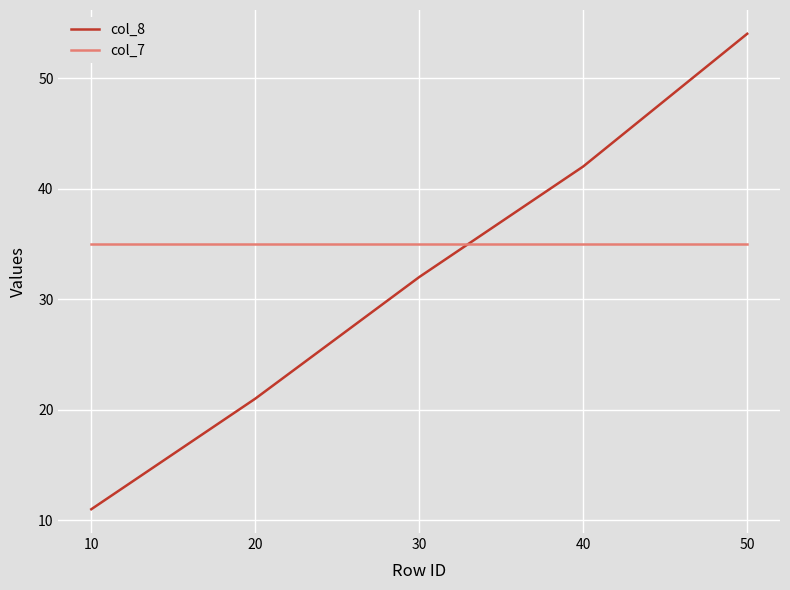

Reading right to left, extract all data points from this chart.

col_8: 54	42	32	21	11
col_7: 35	35	35	35	35